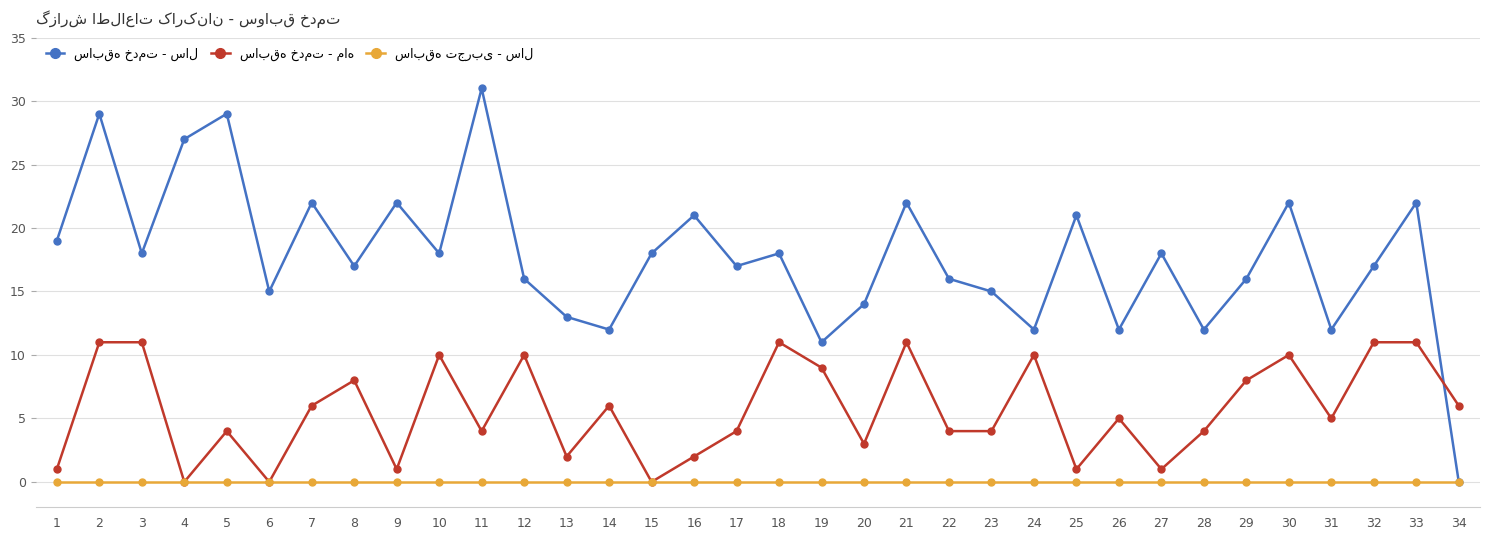

What is the greatest value displayed?

31